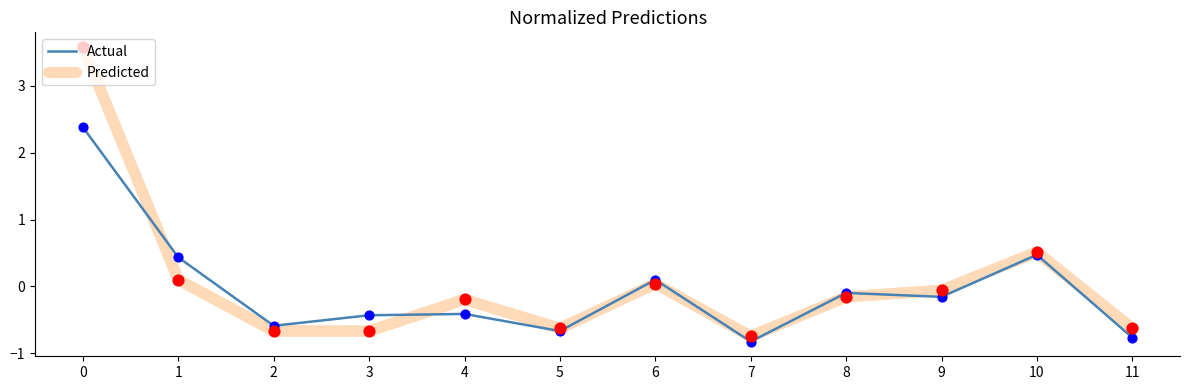

Which series has the largest range (max minus min)?

Predicted